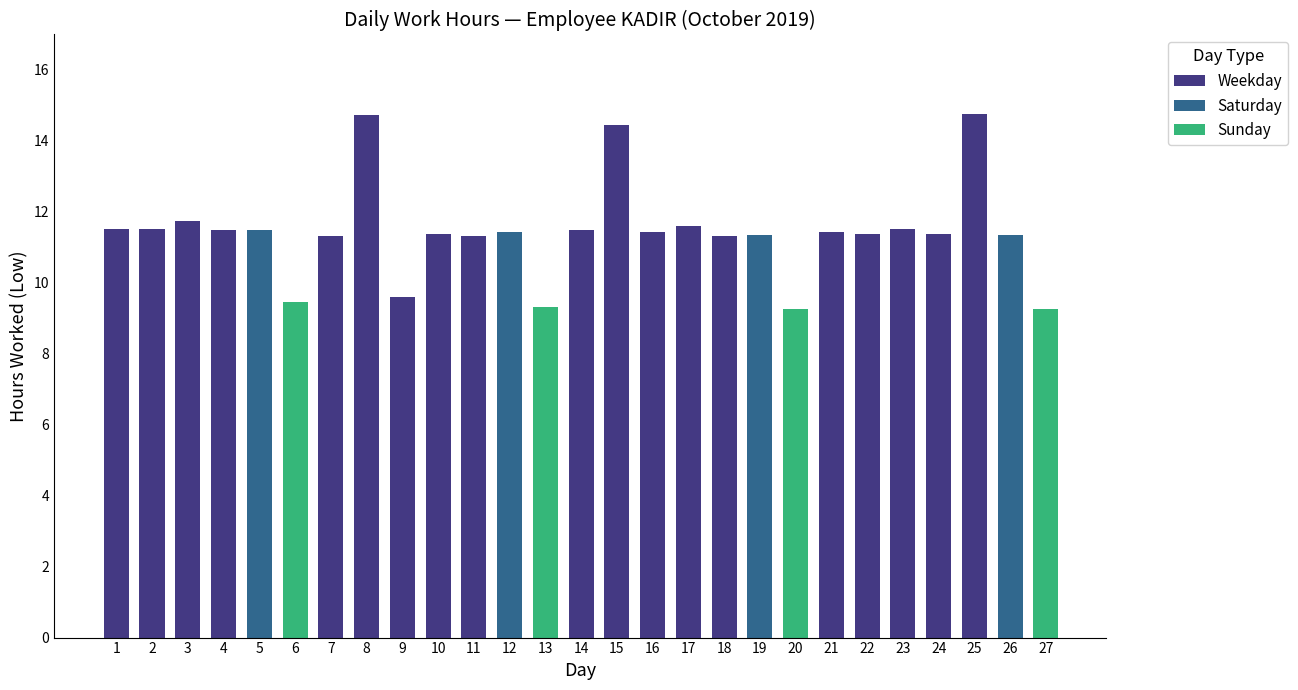

What is the maximum value shown in the chart?

14.8